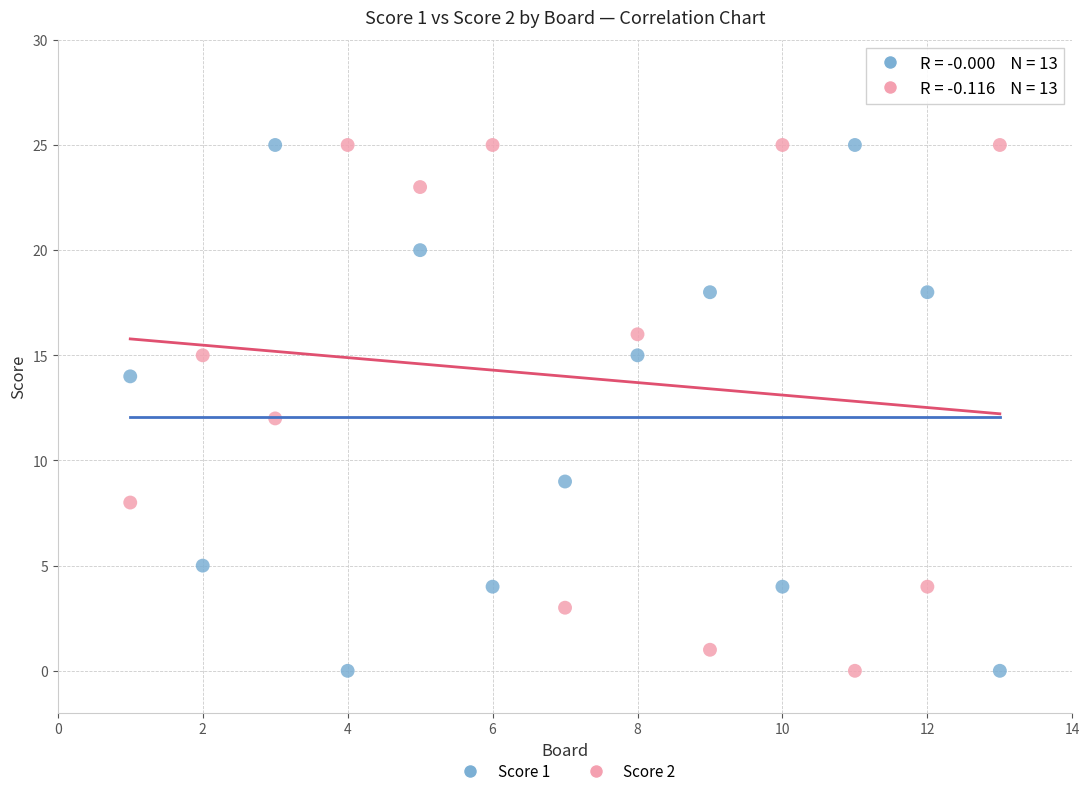

Across all data points, what is the range of Y values (max minus min)?

25